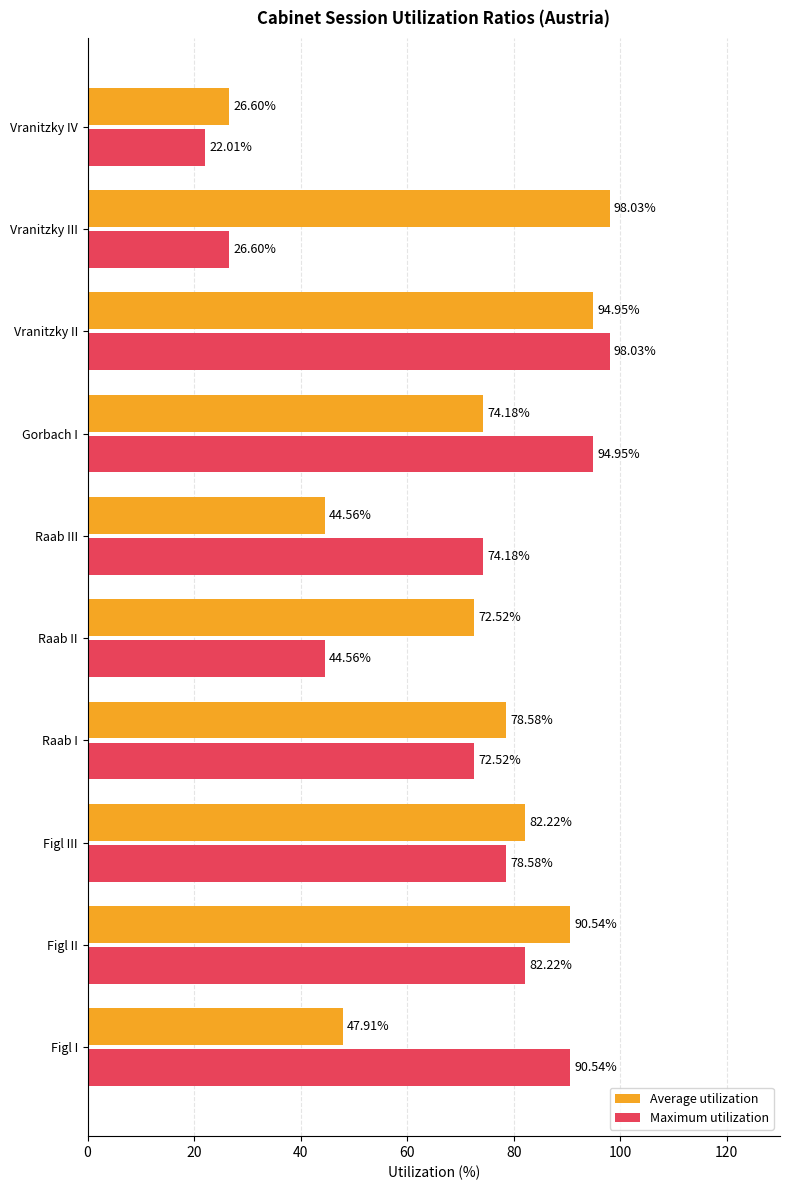

At which label is Average utilization closest to 62?

Raab II